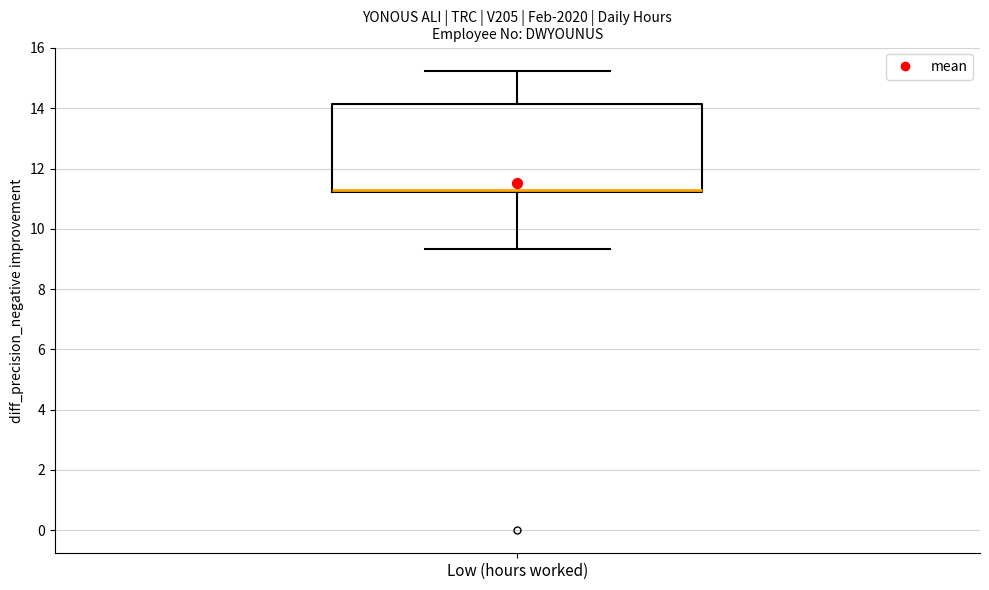

Where is the lower edge of the box for Low (hours worked) on the y-axis? The values are not printed on the chart, so give them approximately, as read against the axis.

11.2